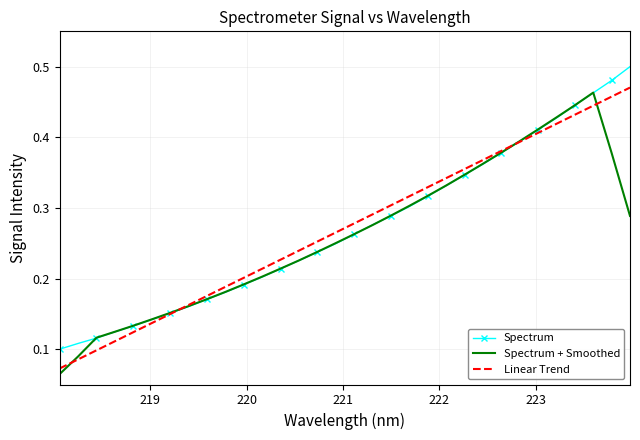

True or false: Spectrum has more than 0 points higher than both neighbors.

False